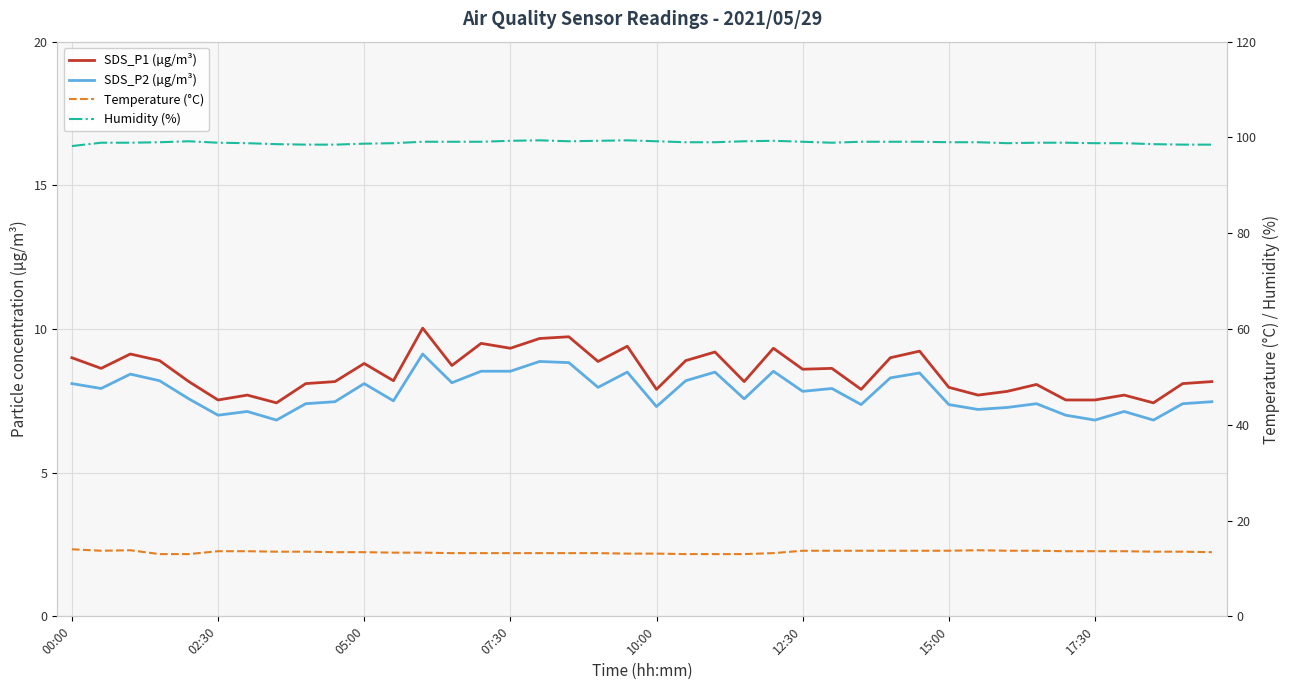

How many lines are shown in the chart?

4